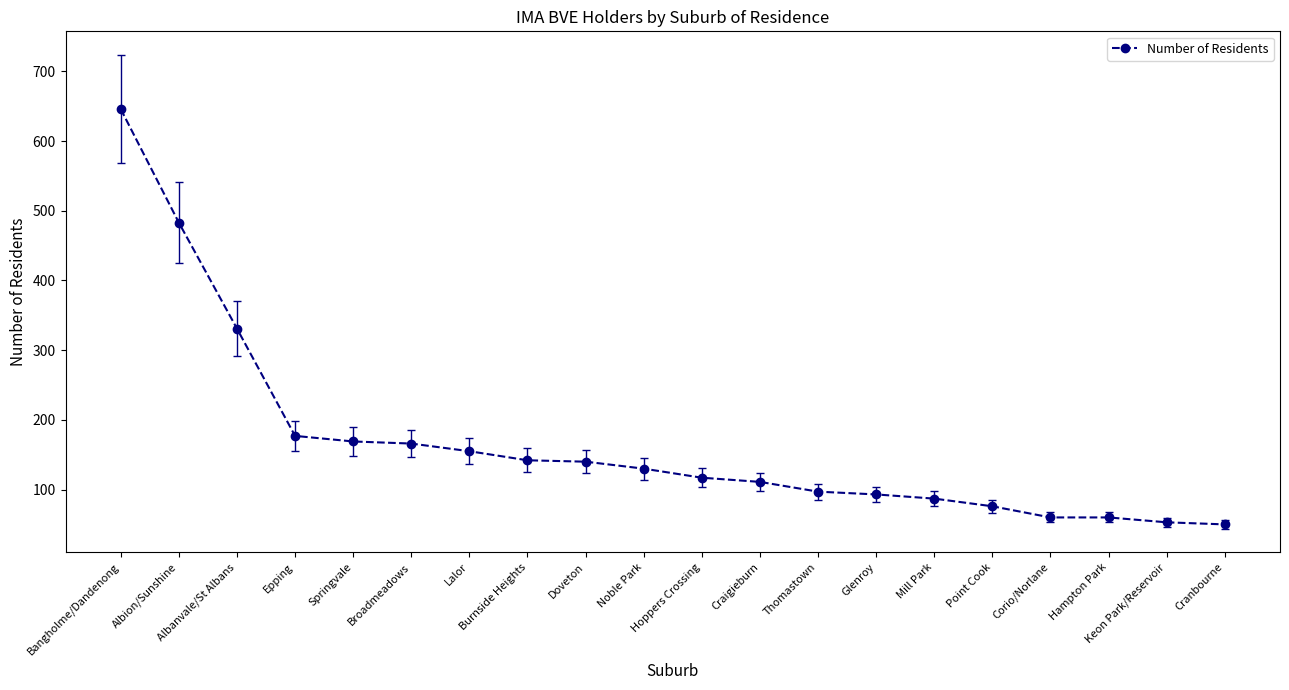

What is the value of the 5th point from the left?

169